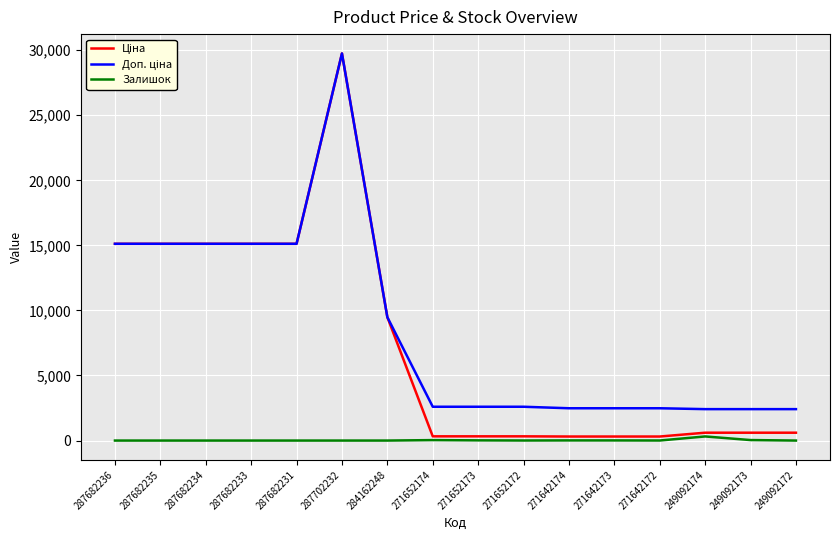

Count the number of categories in the chart.

16